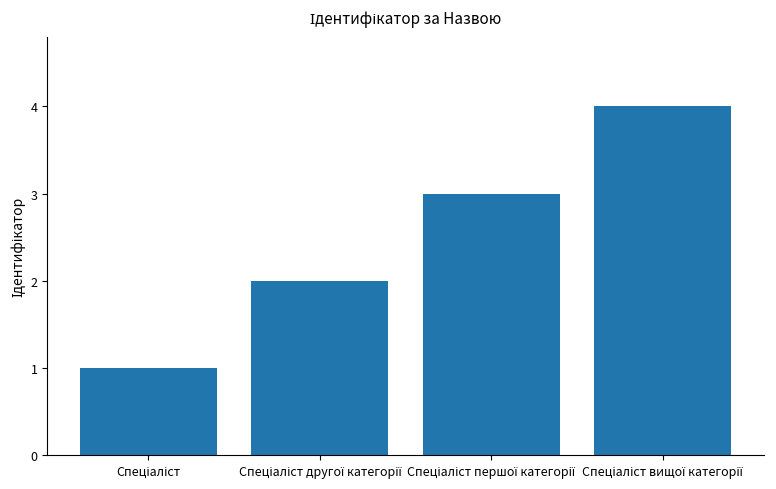

How many bars are there in total?

4